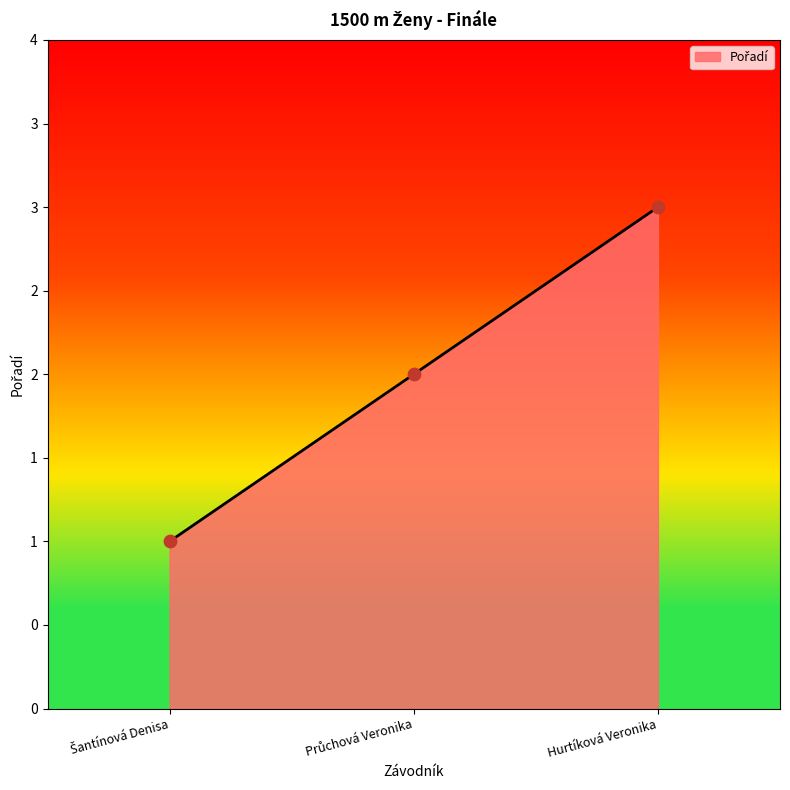

Does the chart have visible grid lines?

No